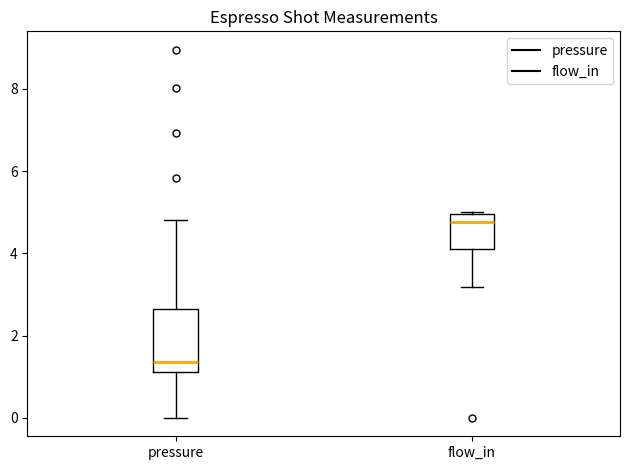

Where is the lower edge of the box for flow_in on the y-axis? The values are not printed on the chart, so give them approximately, as read against the axis.

4.2